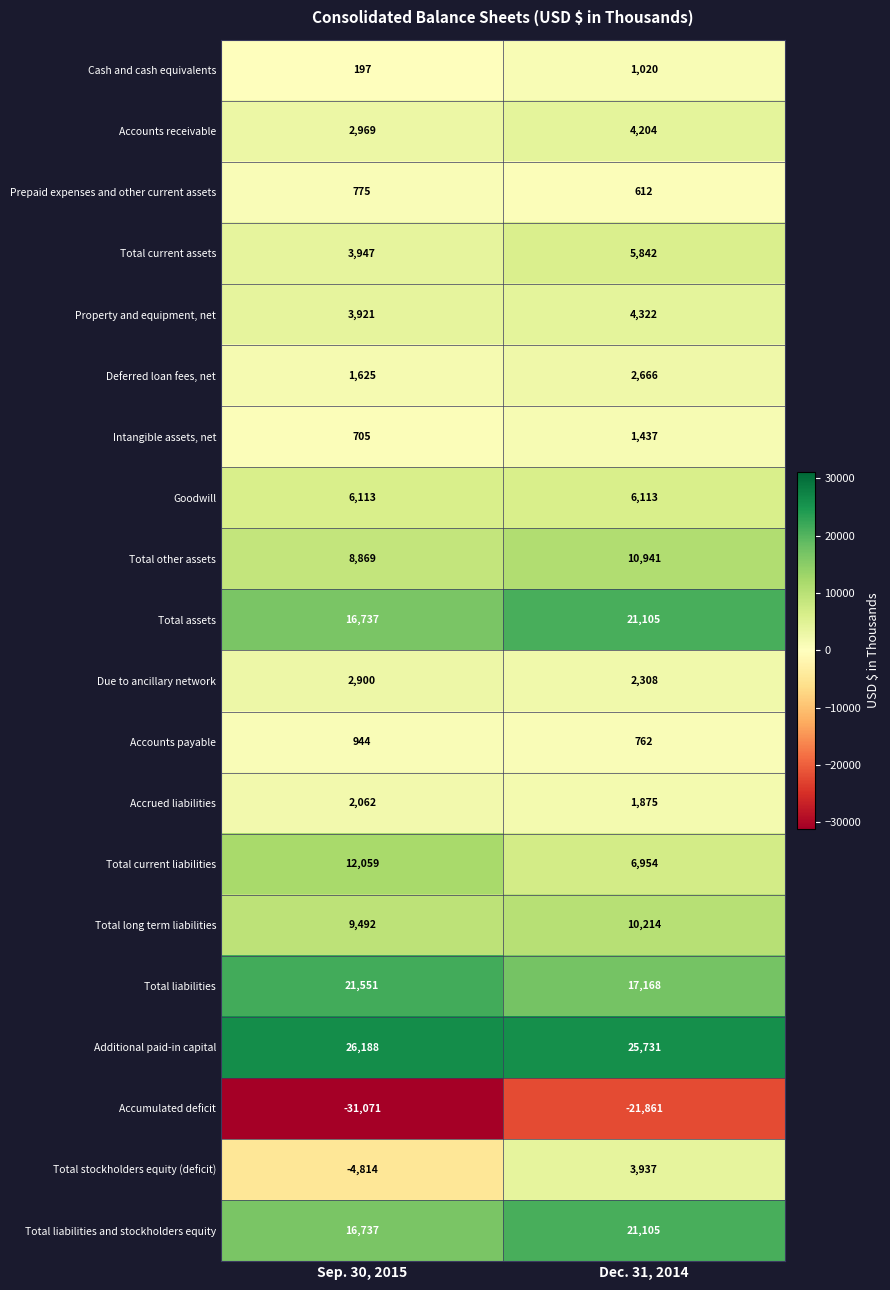

What is the difference between the maximum and minimum values in the Total liabilities and stockholders equity series?

4368